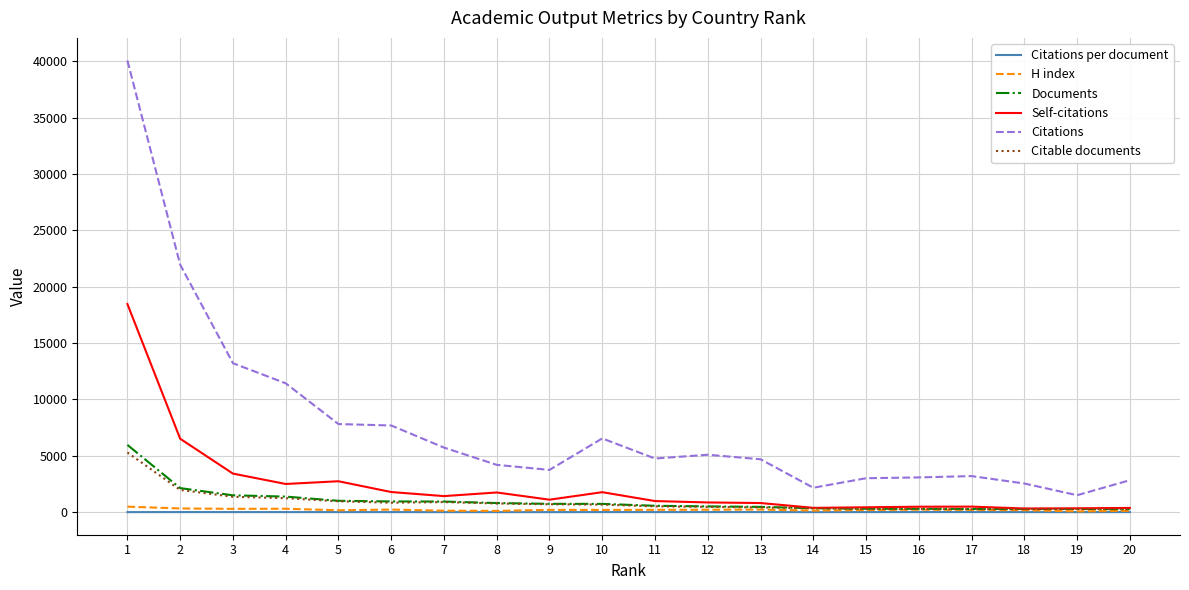

What is the spread (max minus min) of values at 18?

2537.2